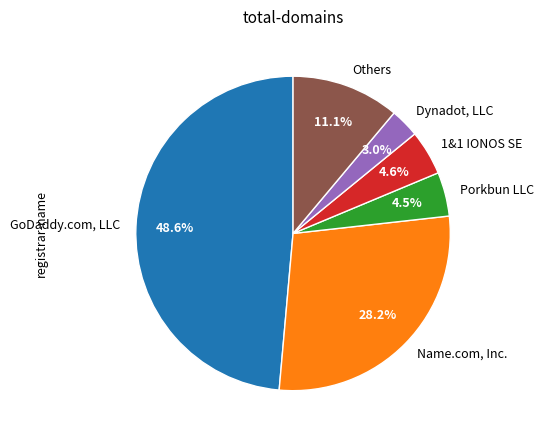

How many segments does this pie chart have?

6